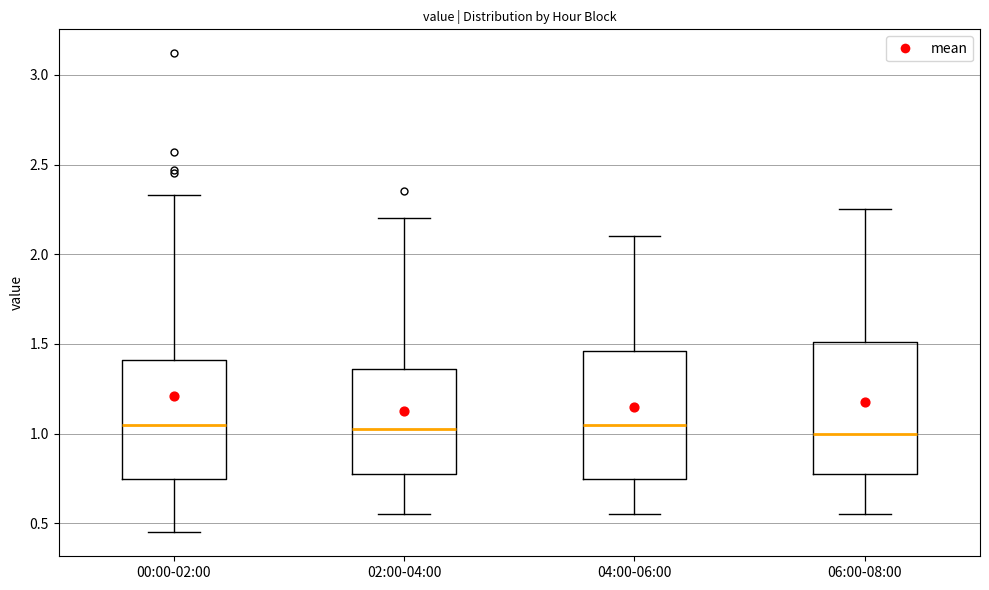

Where does the upper whisker of the box for 04:00-06:00 end on the y-axis? The values are not printed on the chart, so give them approximately, as read against the axis.

2.10